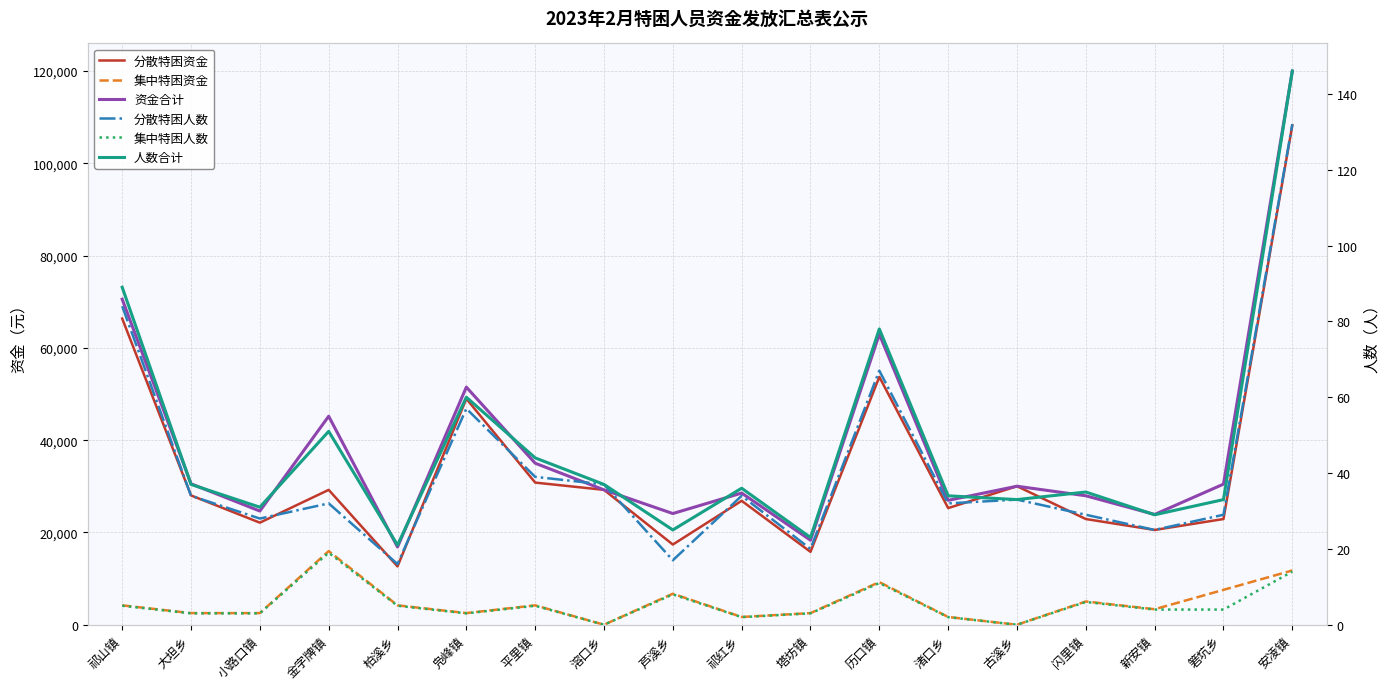

At which label does 资金合计 reach its minimum?

柏溪乡